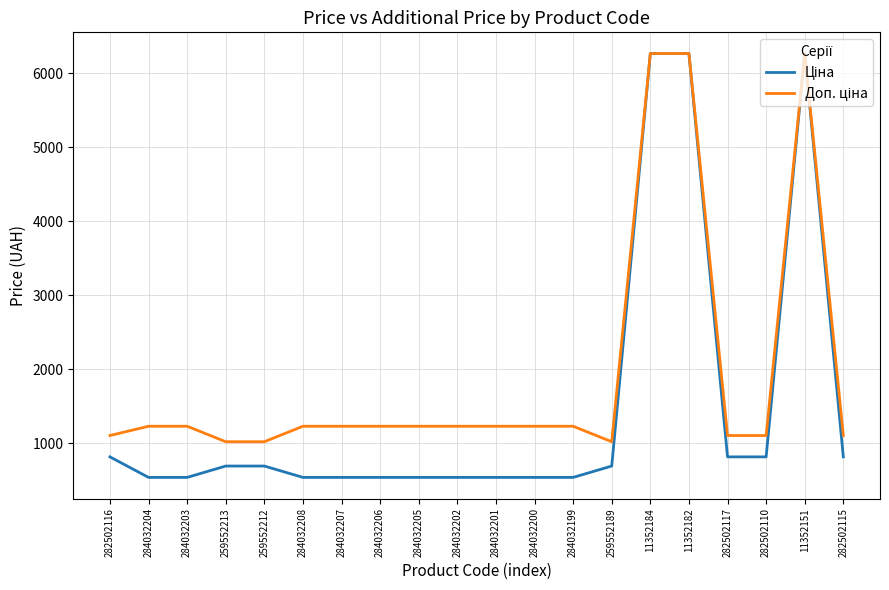

What is the greatest value displayed?

6266.7